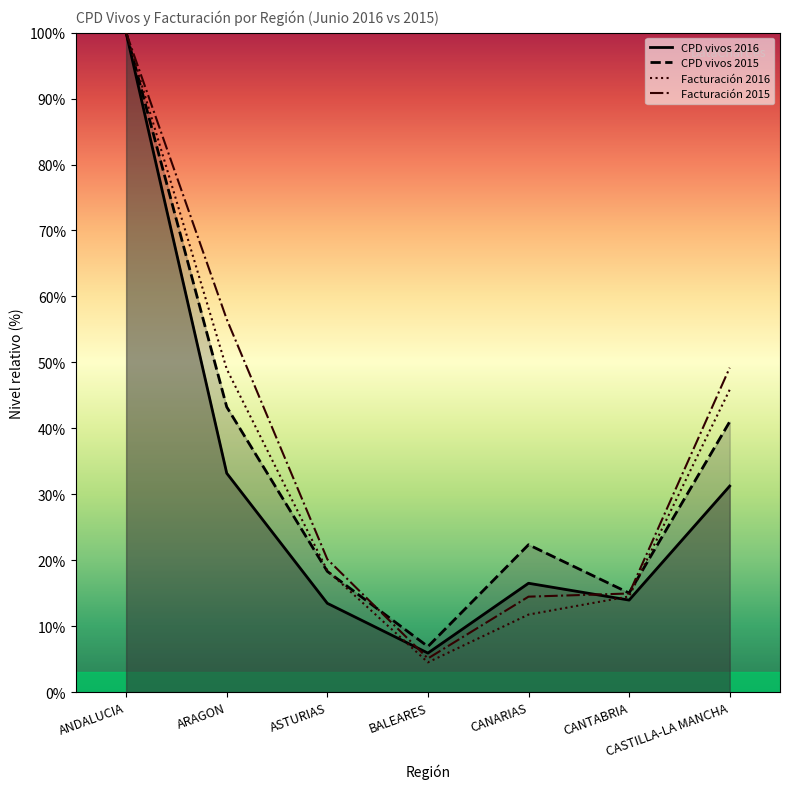

At which label does Facturación 2015 reach its minimum?

BALEARES